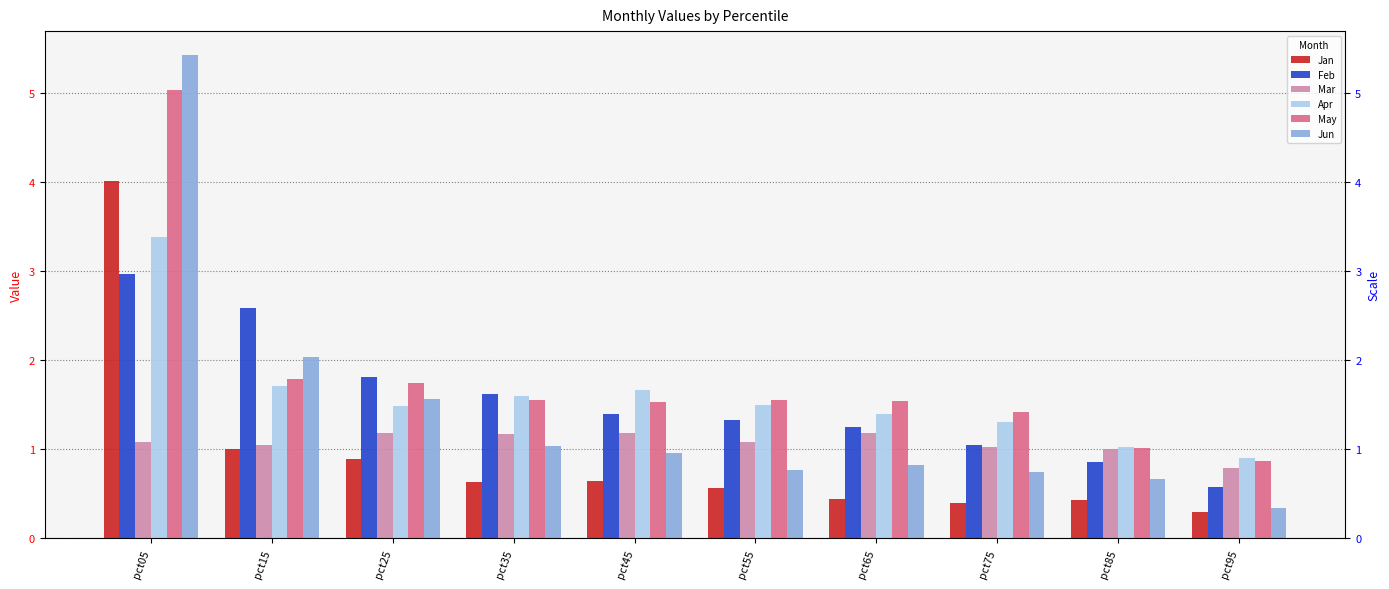

Where is Apr nearest to the value 2?

pct15